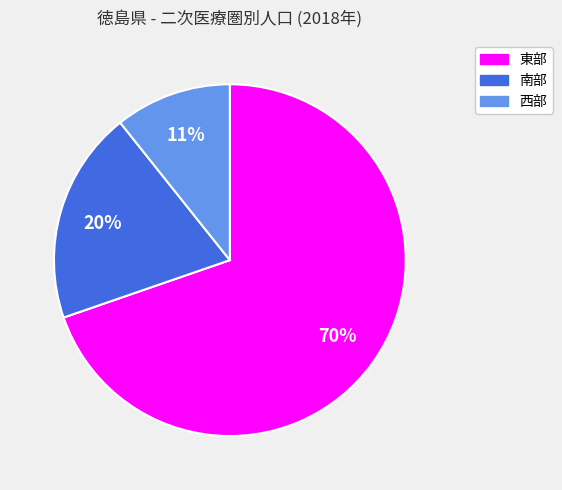

Is it true that 西部 is 11% of the pie?

True